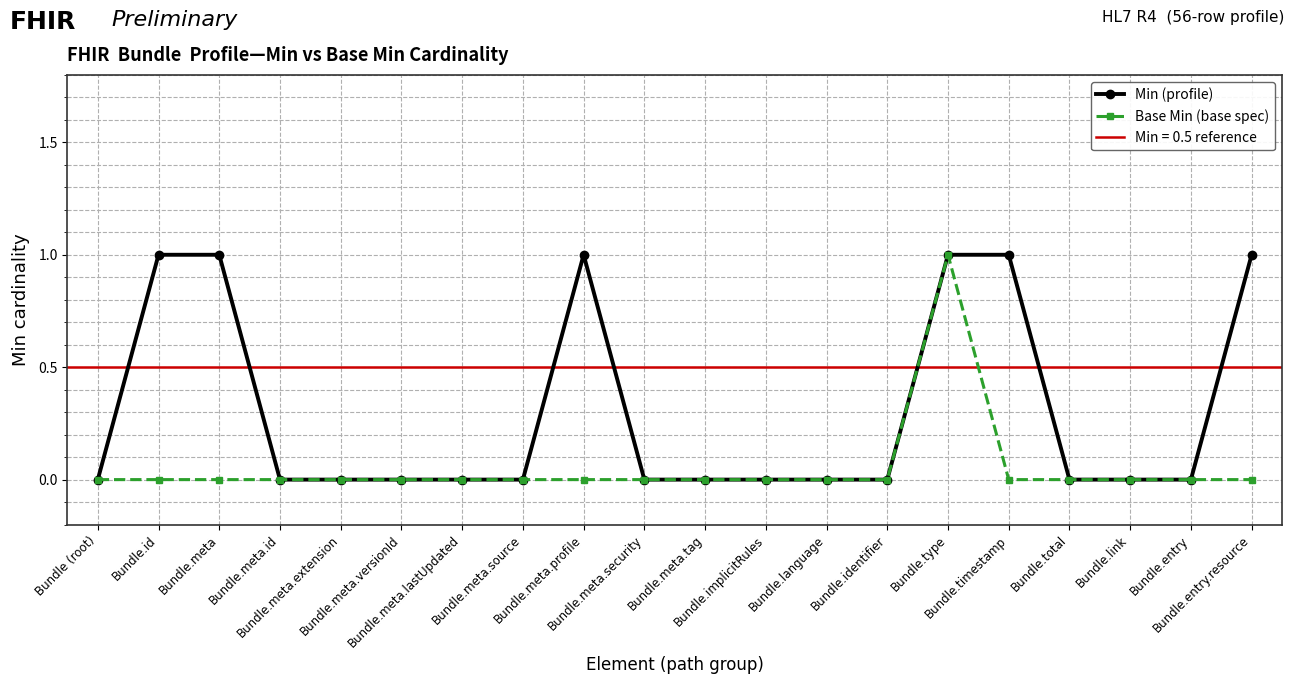

True or false: Min (profile) has a value of 0 at Bundle.meta.security.

True